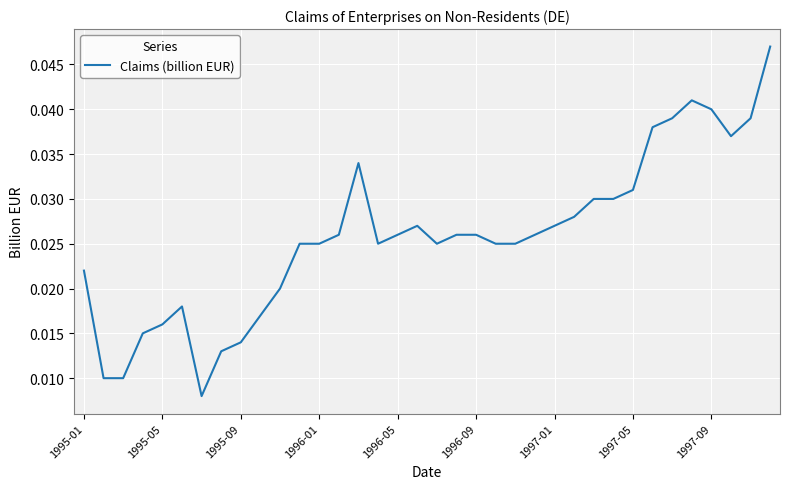

How many interior local peaks (higher than both neighbors) does the data have?

4